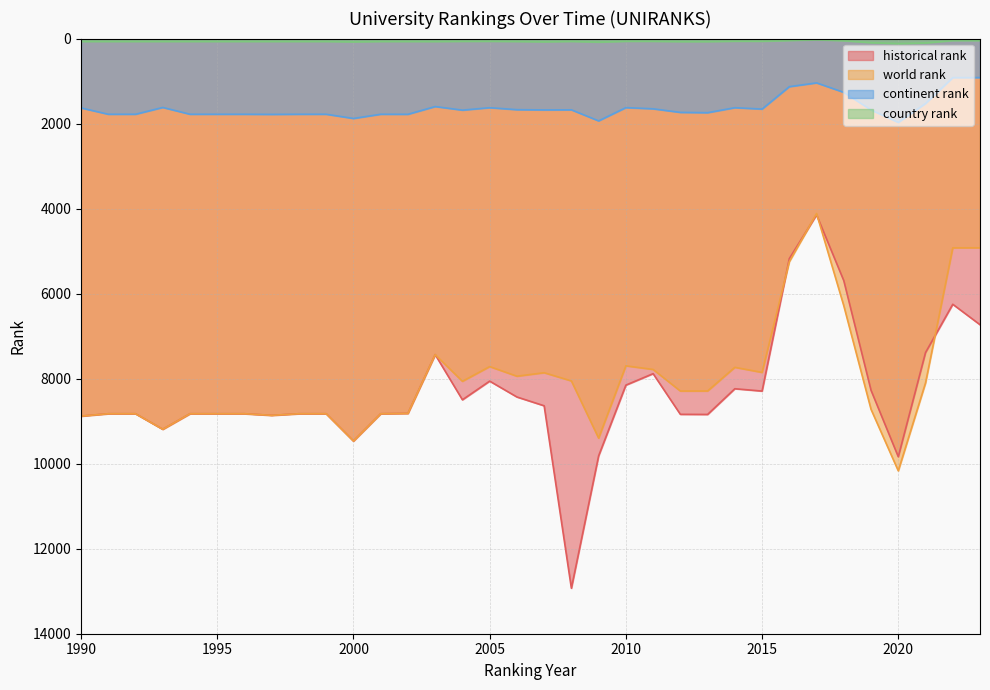

Reading left to right, extract all data points from this chart.

world rank: 8881	8825	8825	9191	8825	8825	8825	8863	8825	8825	9467	8825	8817	7434	8062	7716	7942	7860	8053	9399	7698	7783	8291	8290	7733	7853	5248	4115	6286	8722	10168	8100	4922	4921
continent rank: 1631	1780	1780	1620	1780	1780	1780	1783	1780	1780	1879	1780	1781	1599	1683	1626	1672	1678	1676	1936	1624	1652	1736	1743	1626	1658	1131	1042	1265	1678	1972	1527	918	917
country rank: 67	67	67	67	67	67	67	67	67	67	76	67	67	68	64	63	67	75	65	82	63	63	70	70	61	62	44	26	49	96	119	103	45	45
historical rank: 8881	8825	8825	9191	8825	8825	8825	8863	8825	8825	9467	8825	8817	7434	8497	8058	8431	8638	12930	9816	8152	7882	8839	8842	8237	8292	5176	4146	5695	8274	9837	7386	6250	6731